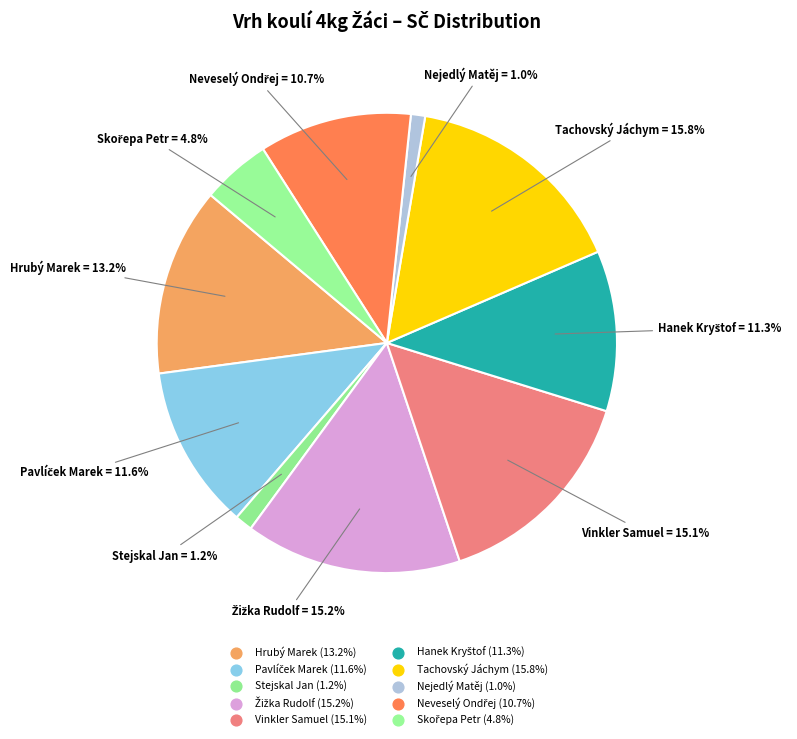

How many slices are in this pie chart?

10